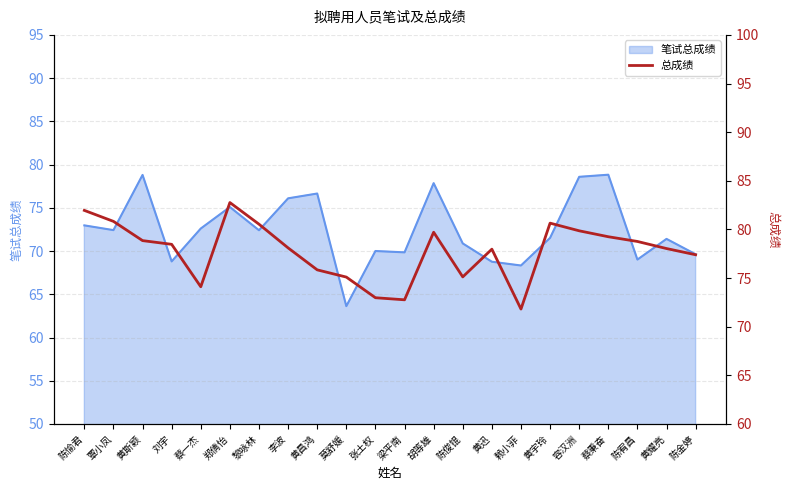

Which has a higher value, 陈金婷 or 容汉洲?

容汉洲